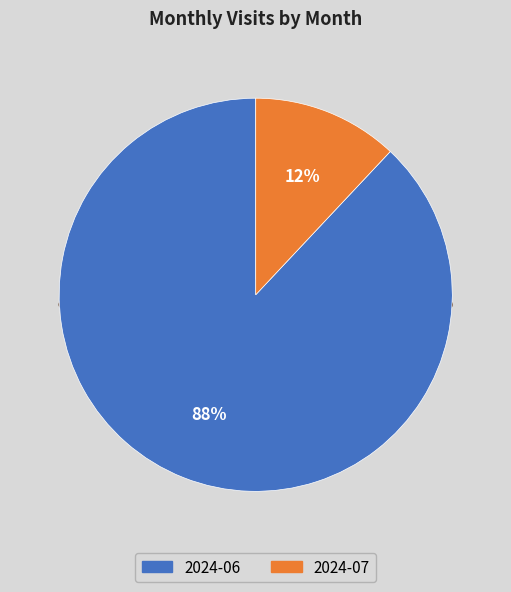

Count the number of slices in the pie.

2